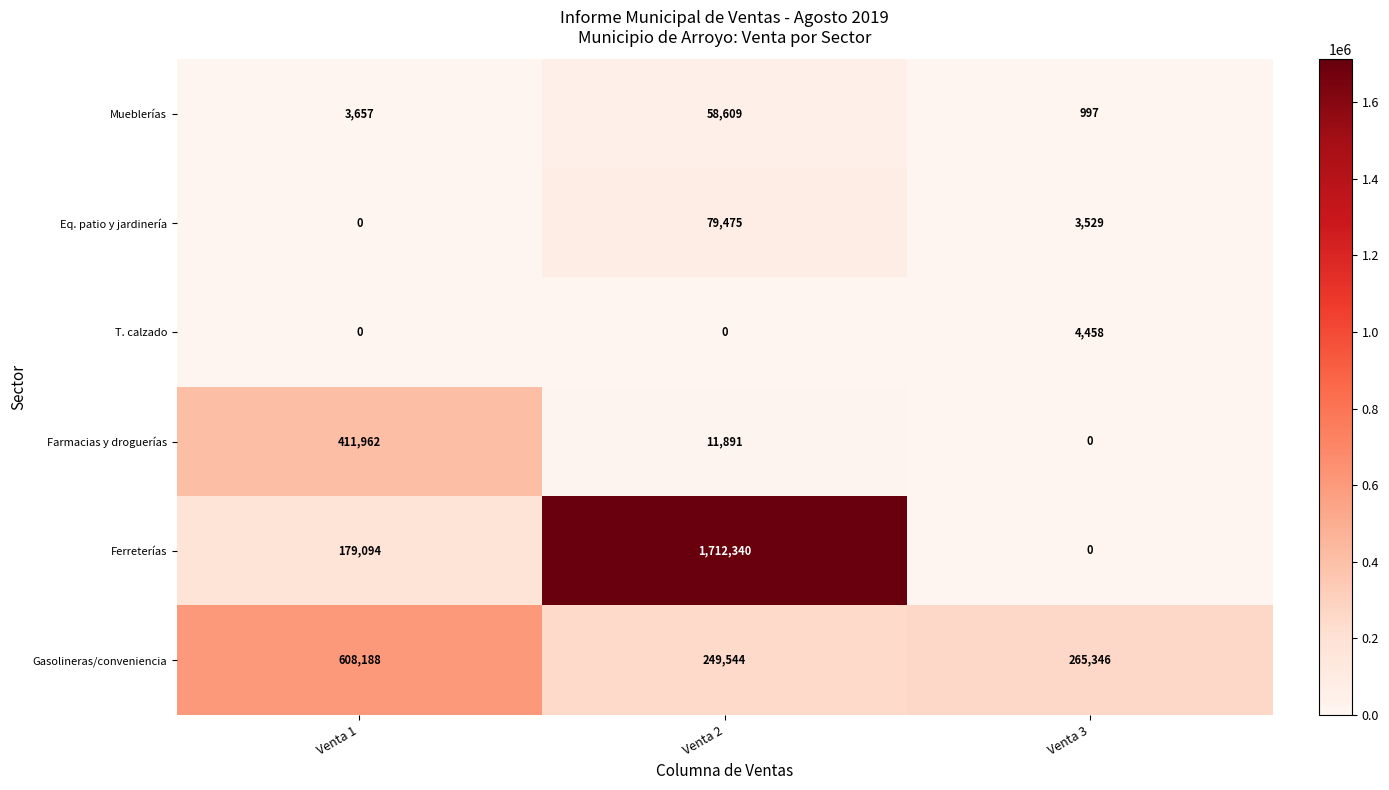

What is the approximate value of Ferreterías at Venta 2?

1712340